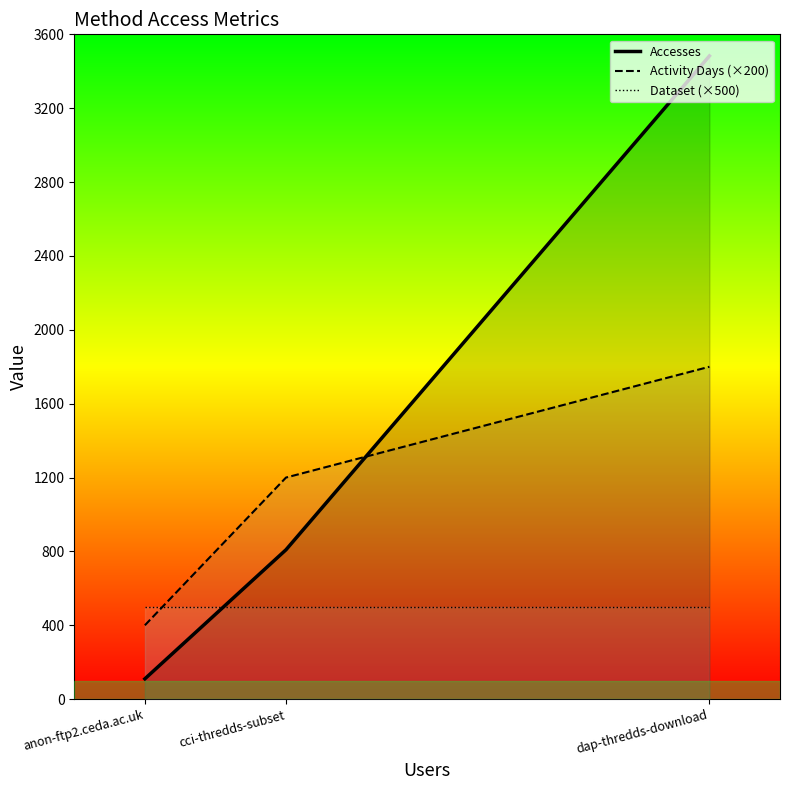

What is the difference between the maximum and minimum values in the Activity Days (×200) series?

1400